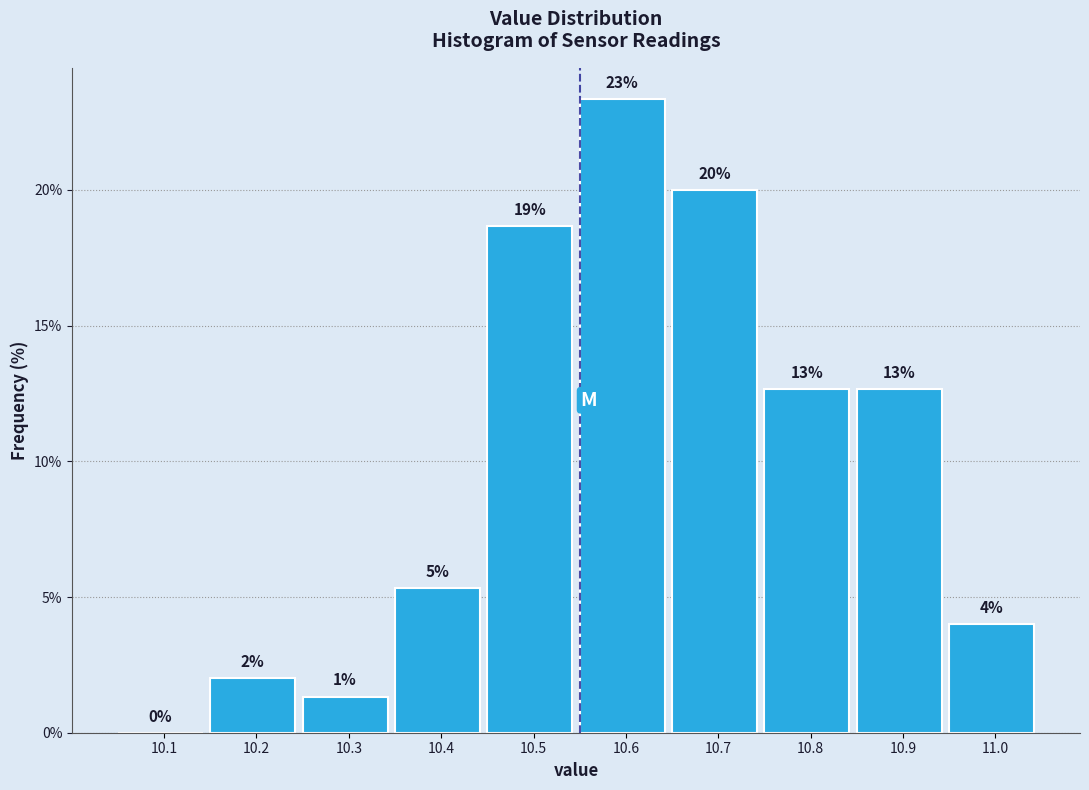

Are the bars horizontal?

No